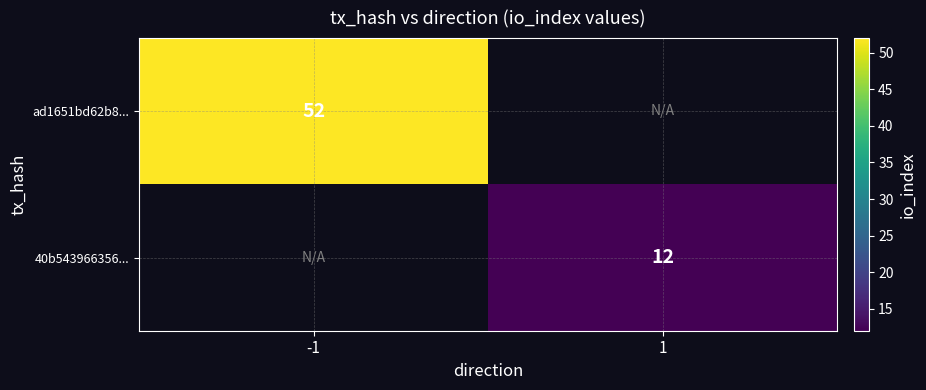

The 40b543966356... series shows 12 at 1. True or false?

True